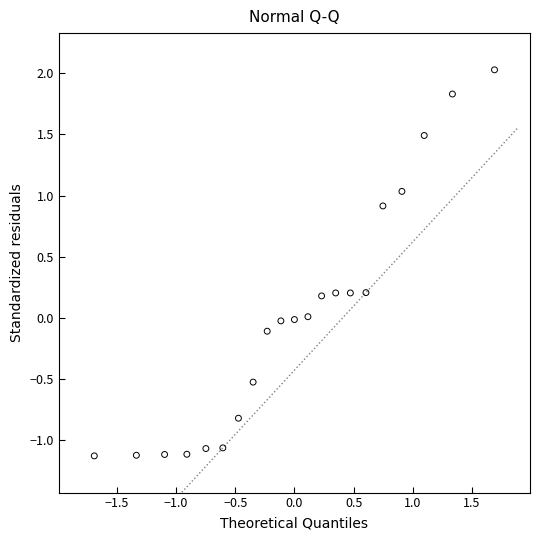

What is the range of Y values (max minus min)?

3.2